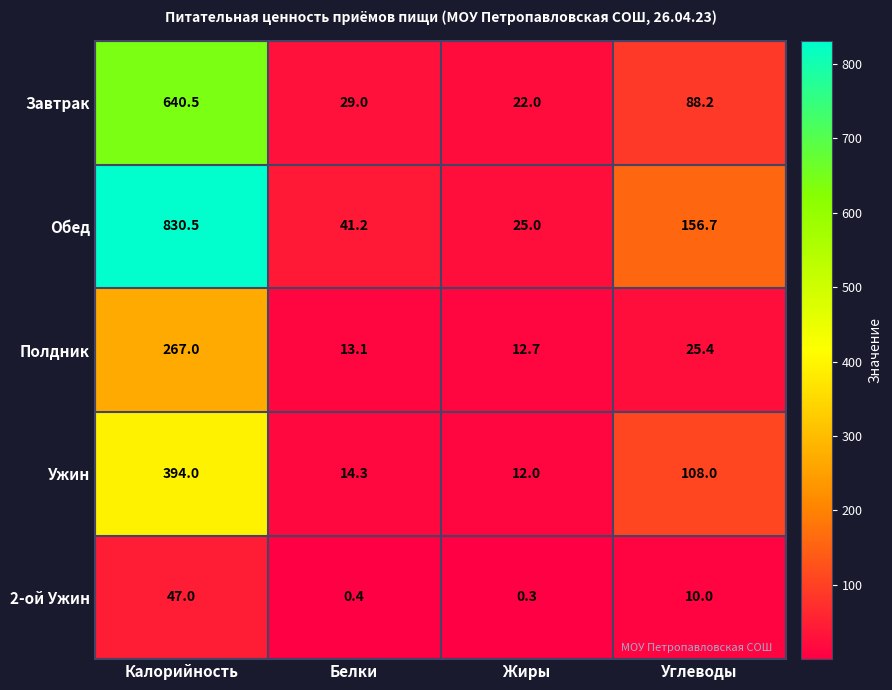

Reading left to right, what are all the values shown in this chart?

Завтрак: Калорийность=640.5	Белки=29.0	Жиры=22.0	Углеводы=88.2
Обед: Калорийность=830.5	Белки=41.2	Жиры=25.0	Углеводы=156.7
Полдник: Калорийность=267.0	Белки=13.1	Жиры=12.7	Углеводы=25.4
Ужин: Калорийность=394.0	Белки=14.3	Жиры=12.0	Углеводы=108.0
2-ой Ужин: Калорийность=47.0	Белки=0.4	Жиры=0.3	Углеводы=10.0